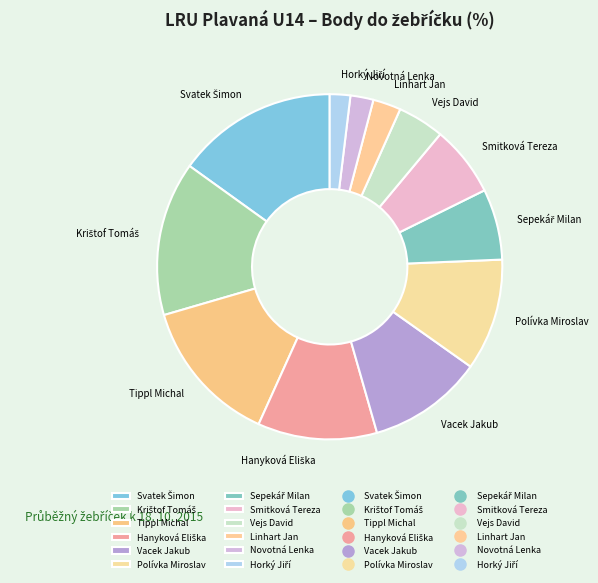

Is it true that Vejs David is 4% of the pie?

True